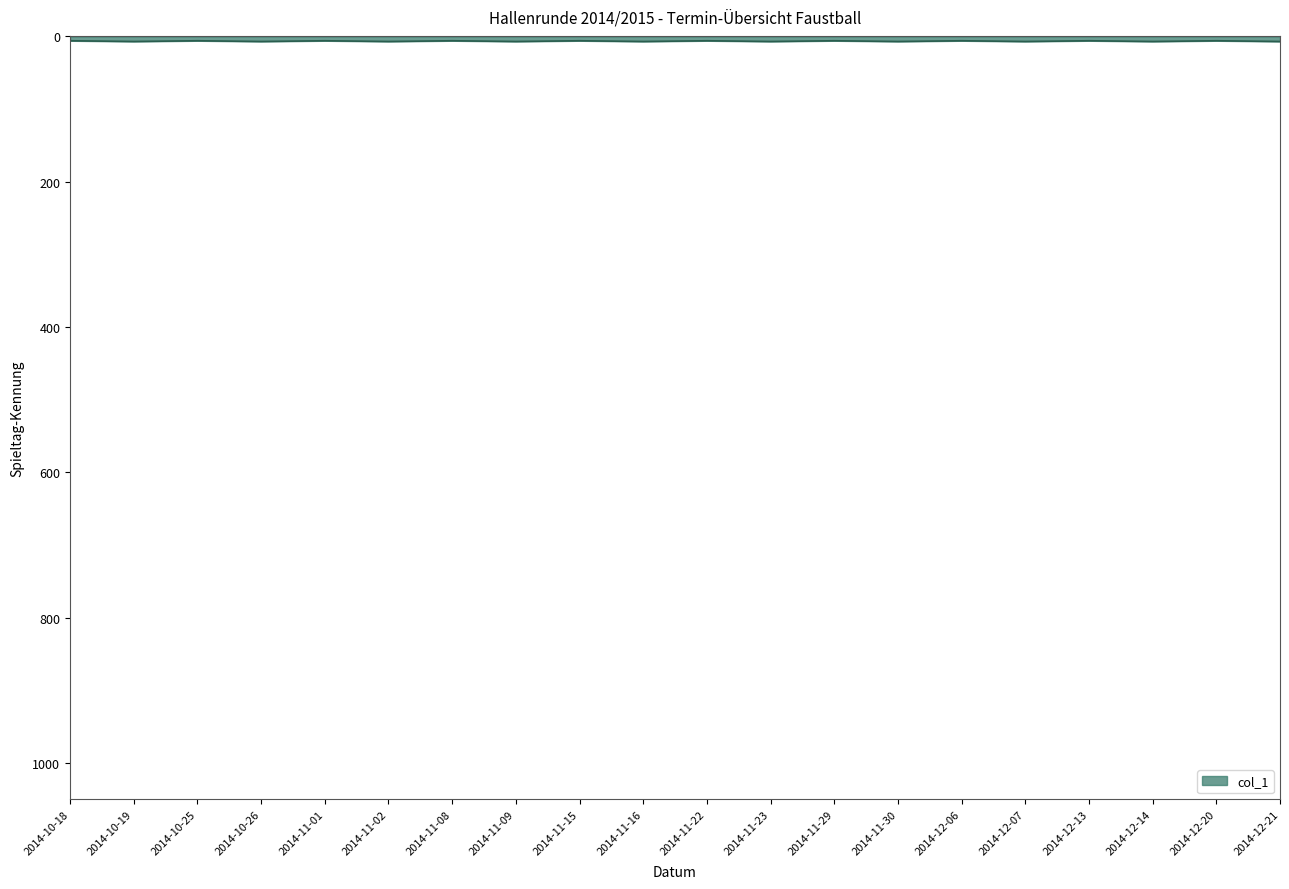

At which label is the value closest to 6?

2014-10-18